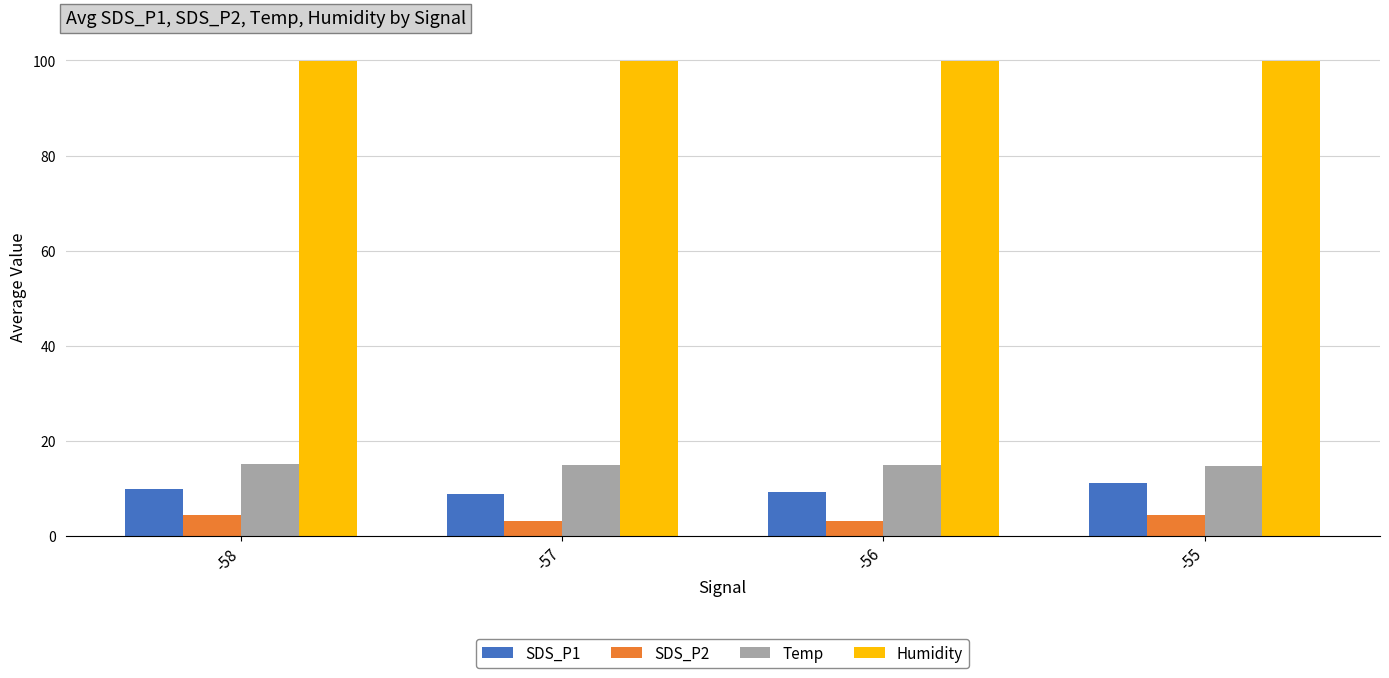

What is the total value across all series at -57?

126.7